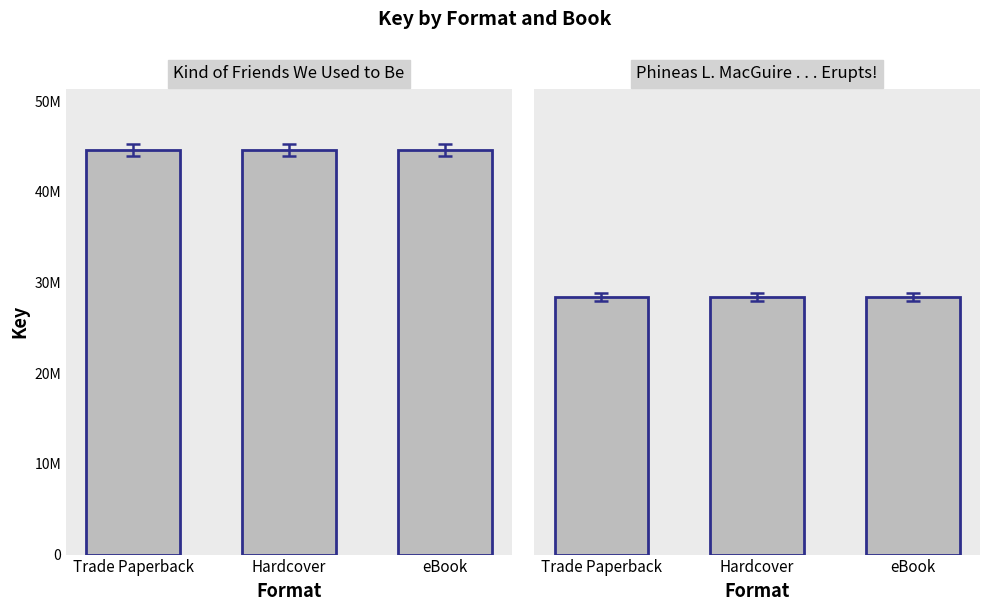

Is it true that Phineas L. MacGuire . . . Erupts! equals 28434649 at eBook?

True